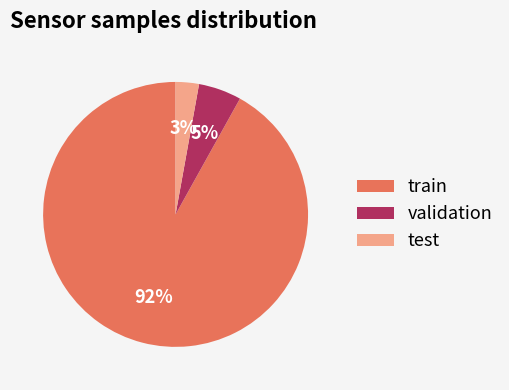

Which slice is the largest?

train